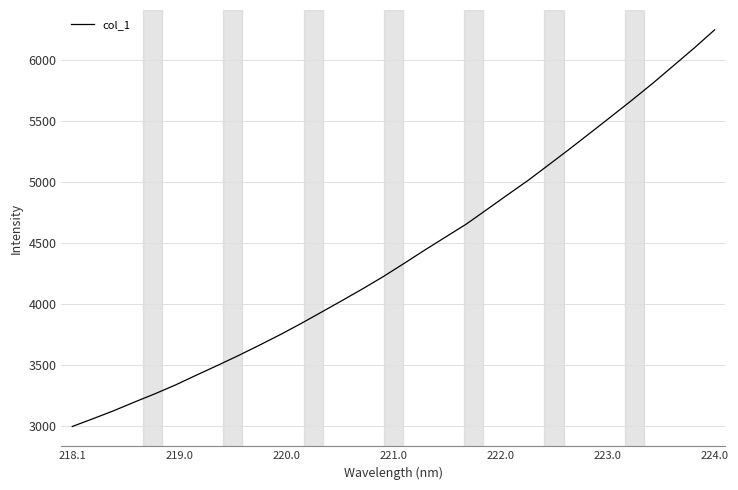

Count the number of categories in the chart.

32